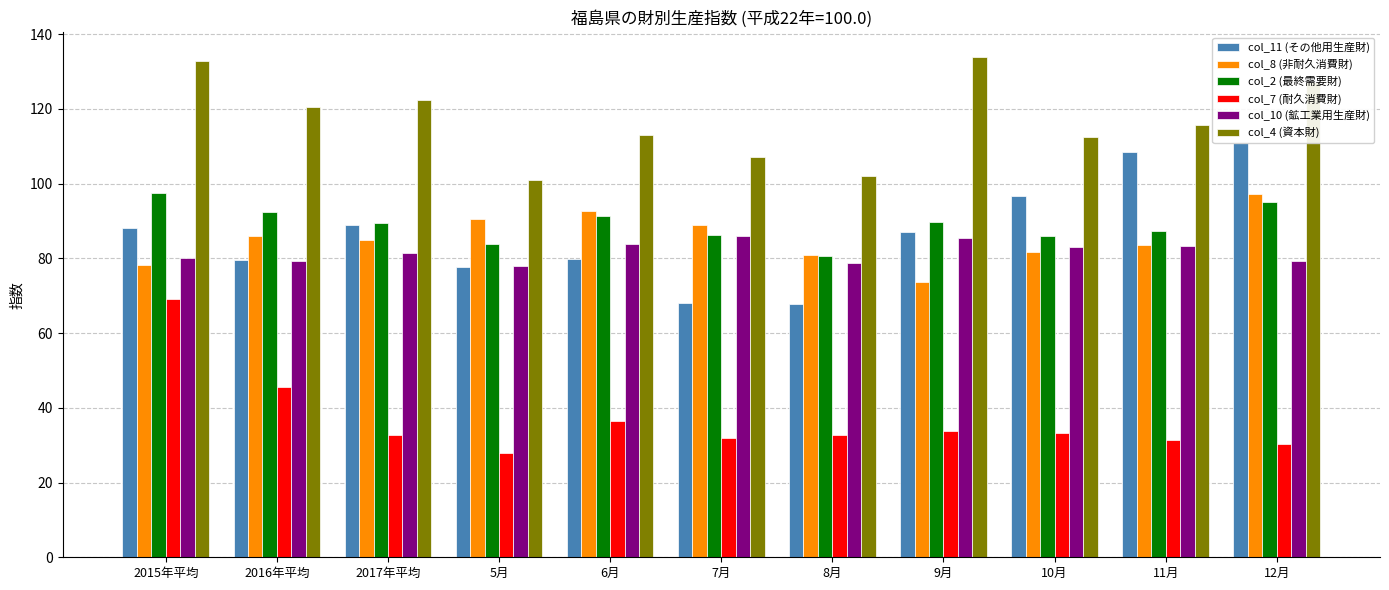

Read the col_2 (最終需要財) value at 9月.

89.7